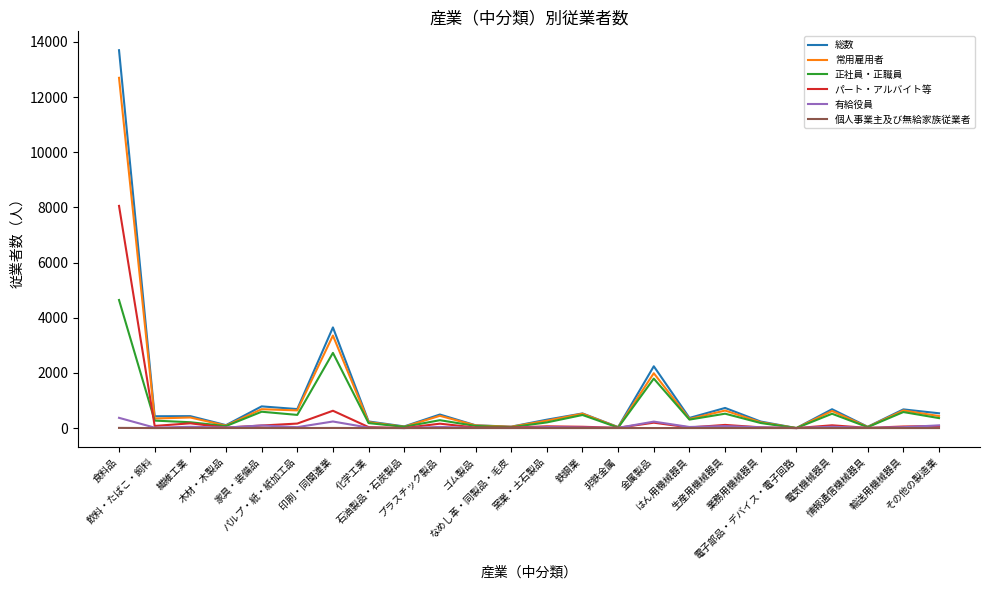

What is the maximum value for 常用雇用者?

12698